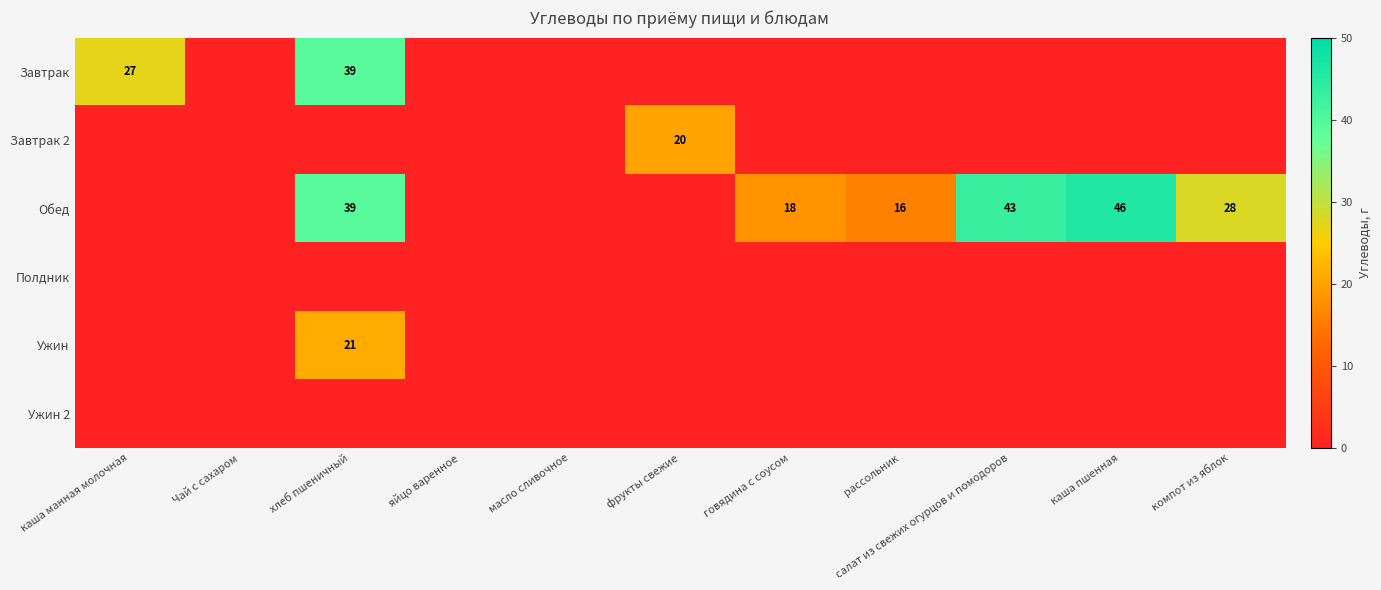

The value of Ужин at хлеб пшеничный is 21. True or false?

True